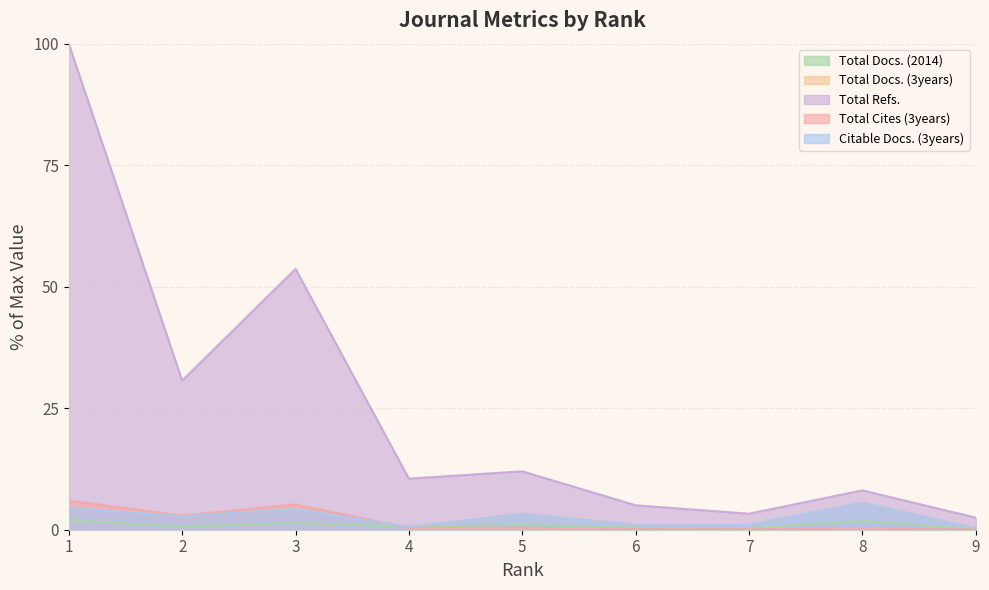

Rank the series by their maximum value, from lowest to highest.

Total Docs. (2014), Total Docs. (3years), Citable Docs. (3years), Total Cites (3years), Total Refs.